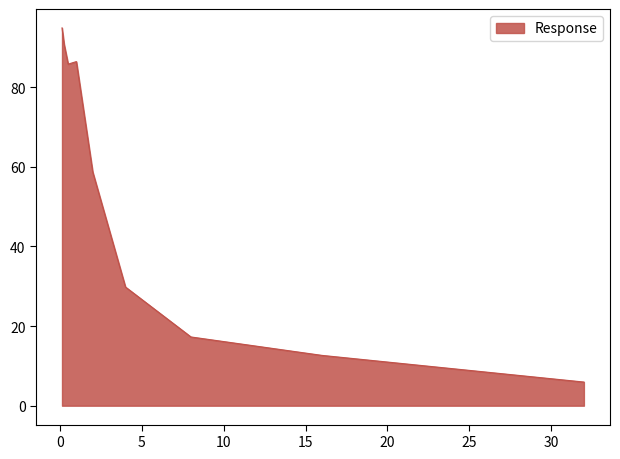

What is the difference between the maximum and minimum values?

89.0